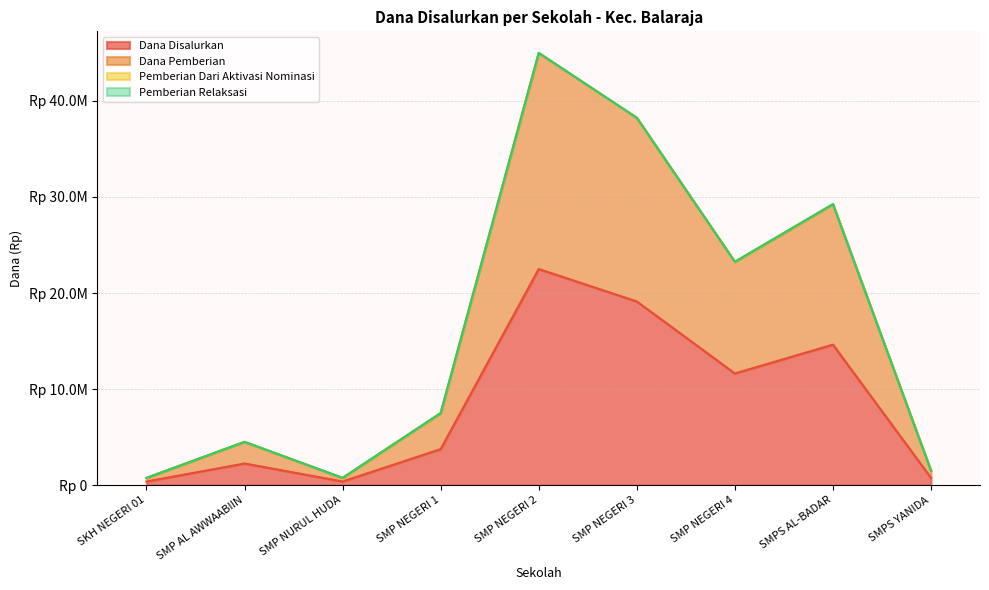

At which category does Dana Pemberian reach its first local peak?

SMP AL AWWAABIIN